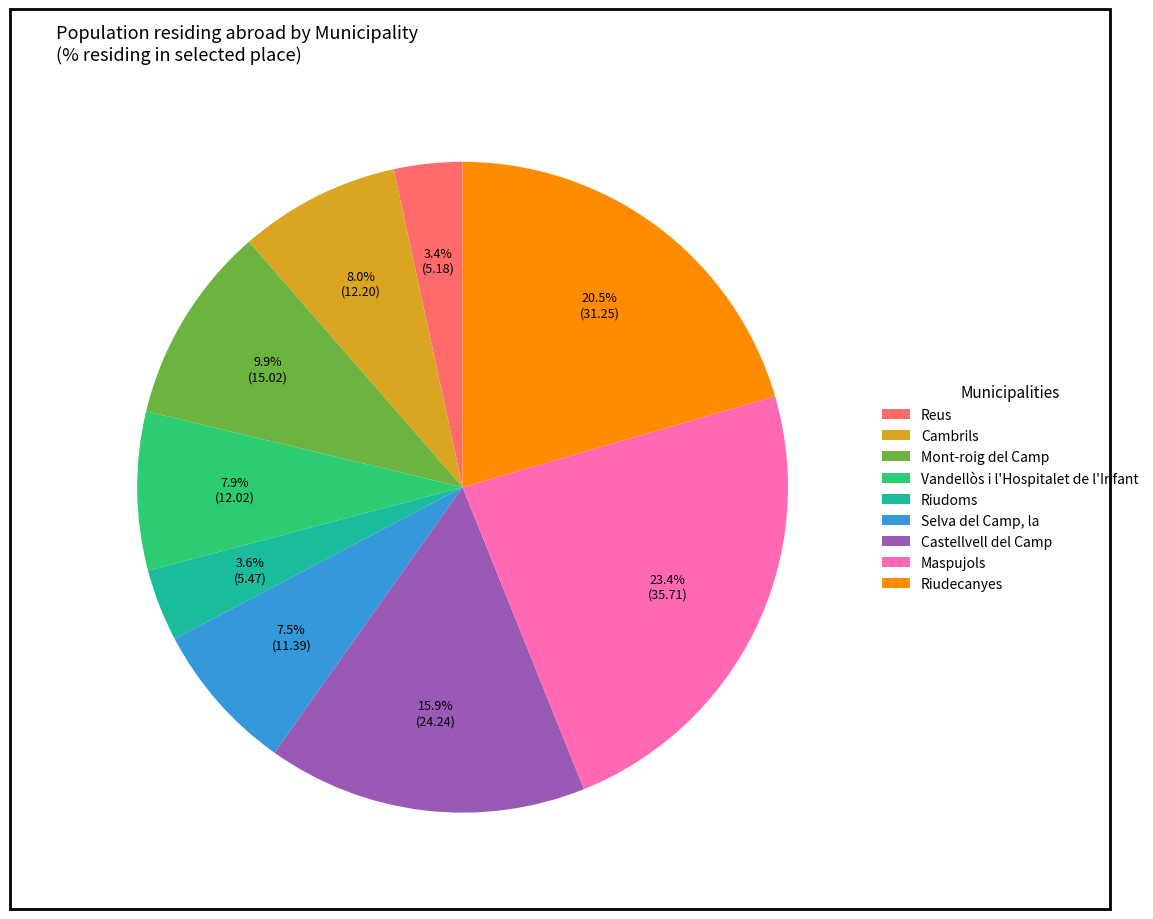

Count the number of slices in the pie.

9